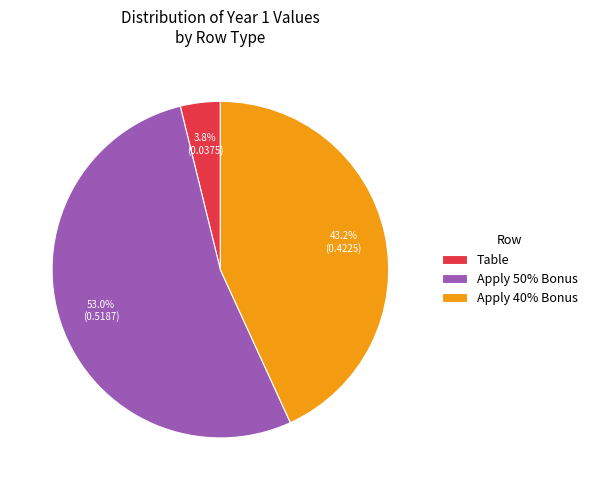

Count the number of slices in the pie.

3